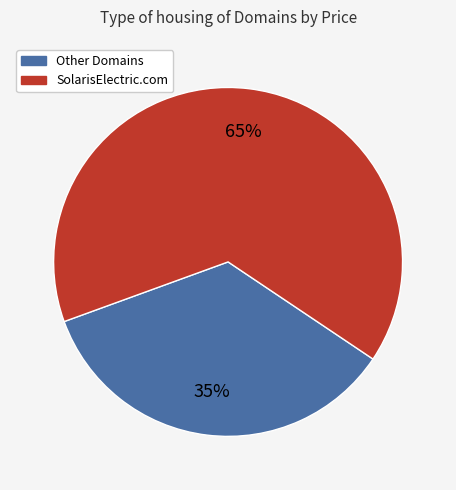

Is there a majority slice in this chart?

Yes